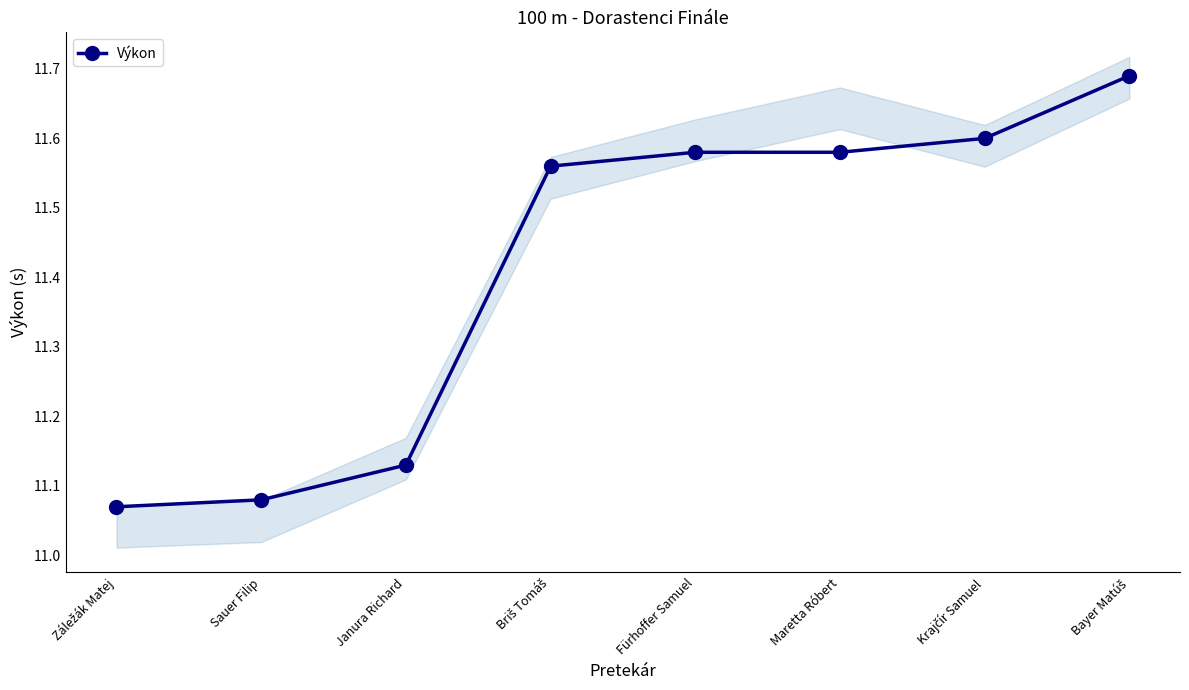

True or false: the data has more than 1 interior local peaks.

False